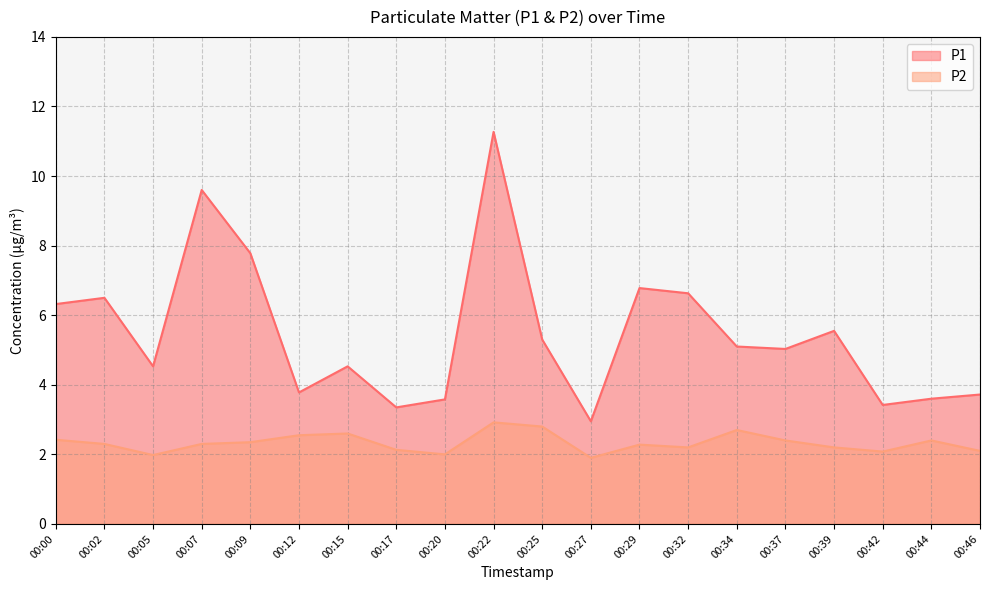

At which label does P1 reach its minimum?

00:27